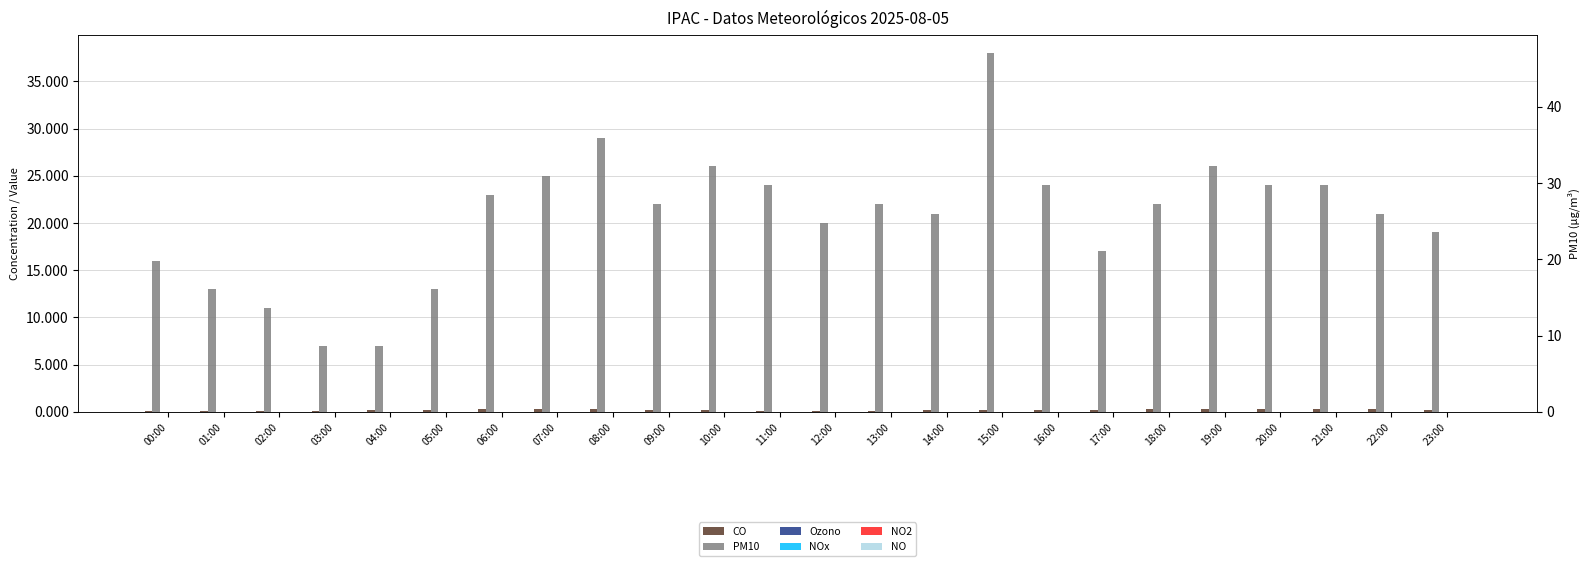

How many NO values are between 0 and 1?

24